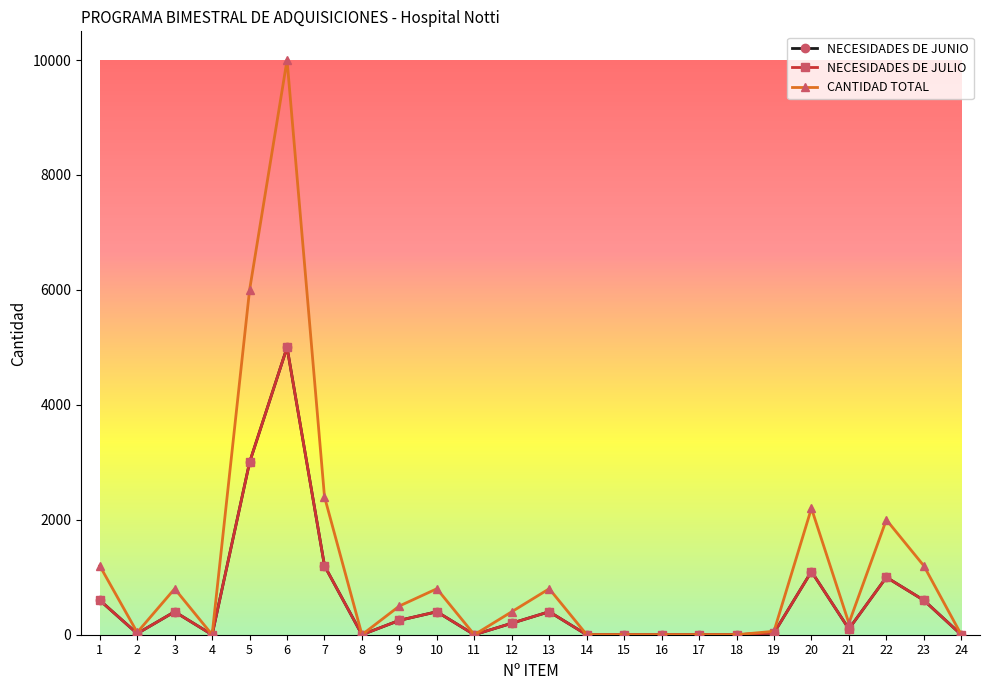

Does the chart display data point markers on the line(s)?

Yes